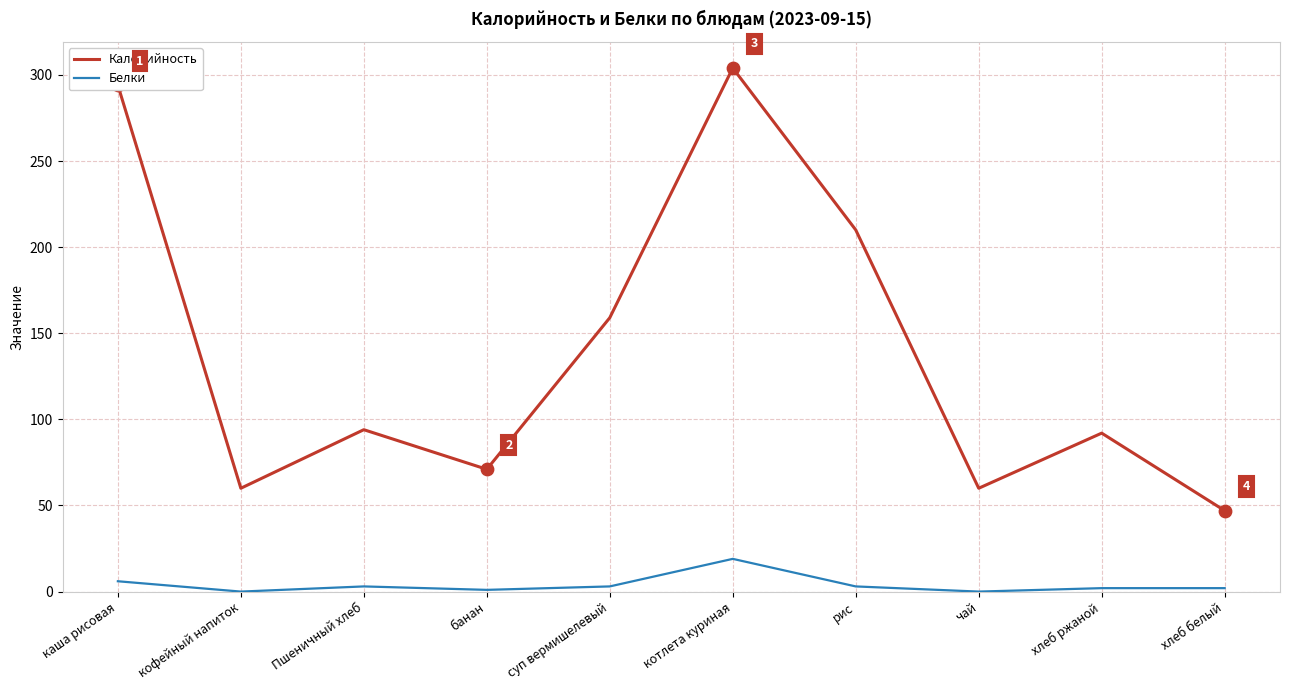

Which series has the largest range (max minus min)?

Калорийность